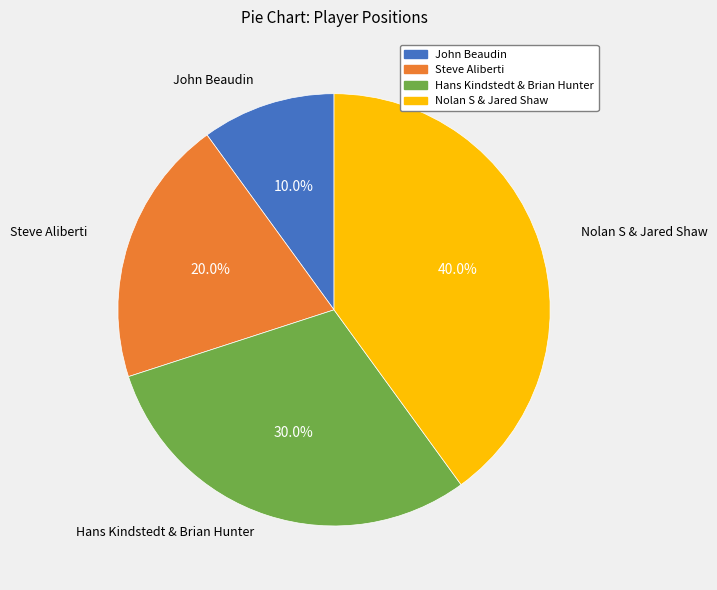

What is the smallest slice in the pie chart?

John Beaudin